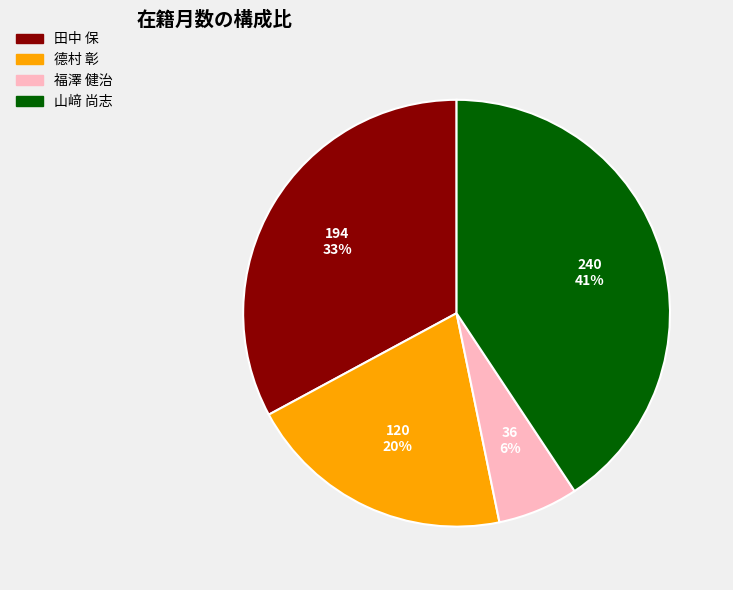

How many slices are in this pie chart?

4